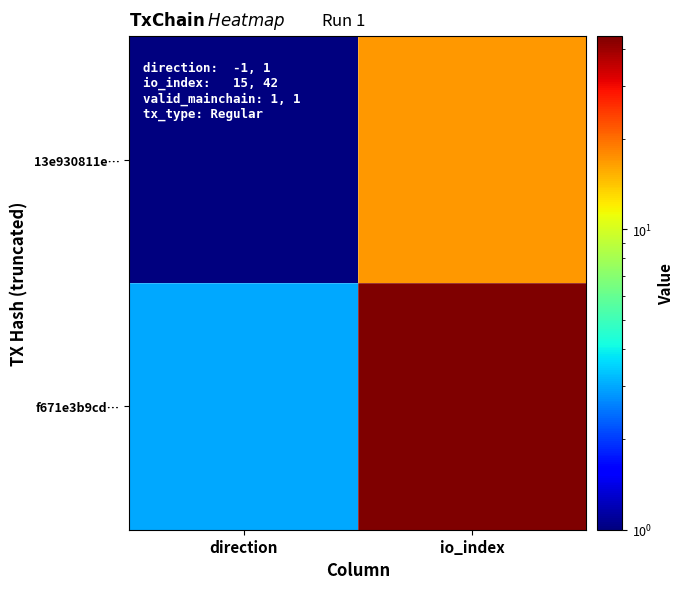

Count the number of categories in the chart.

2